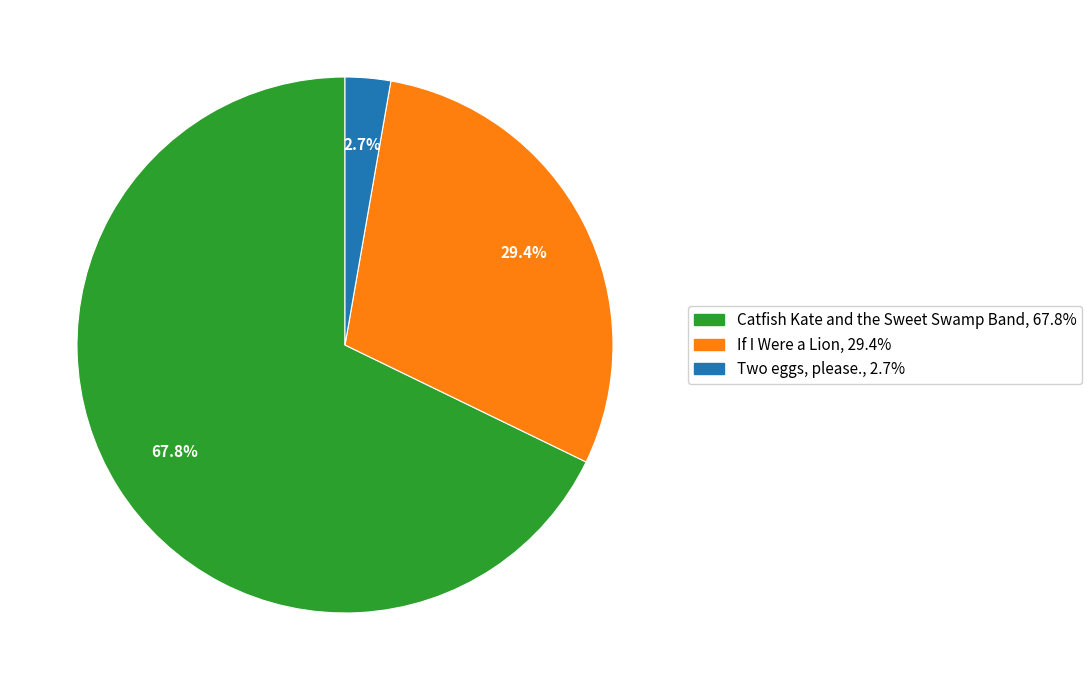

Is there any slice that represents more than half of the pie?

Yes